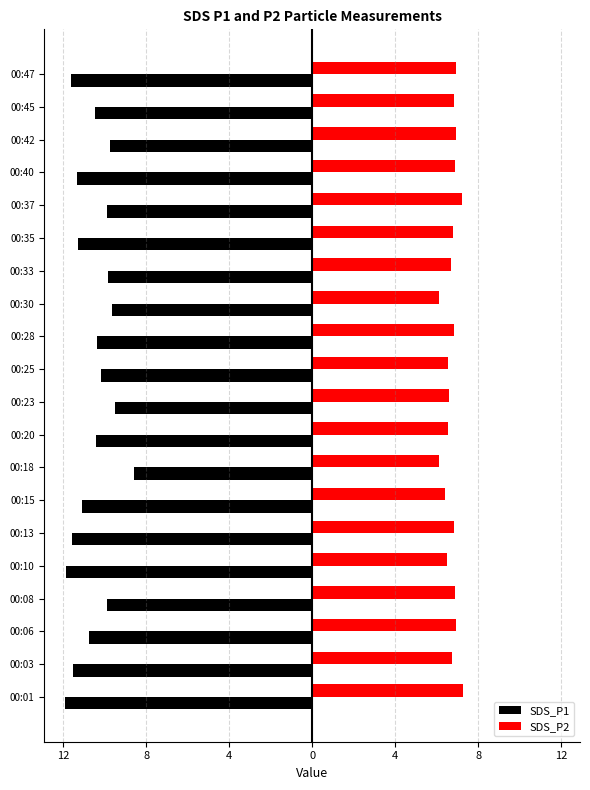

What are all the series names shown in the legend?

SDS_P1, SDS_P2